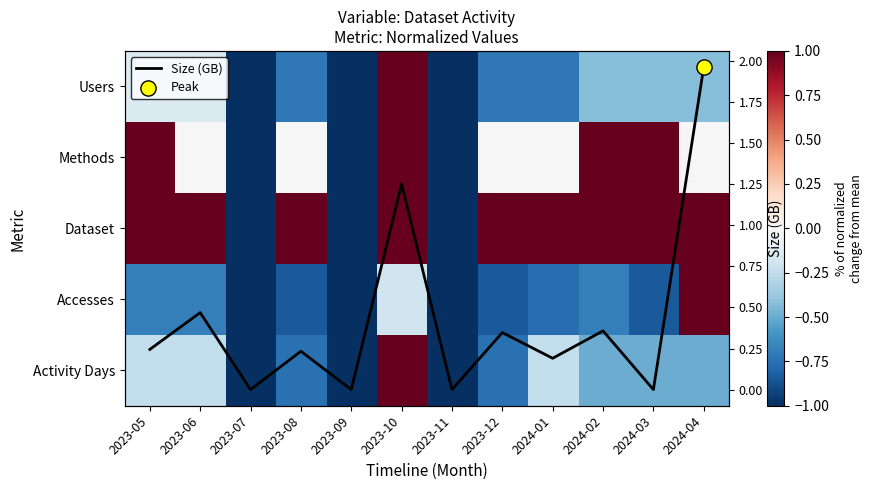

At which label does Accesses reach its minimum?

2023-07